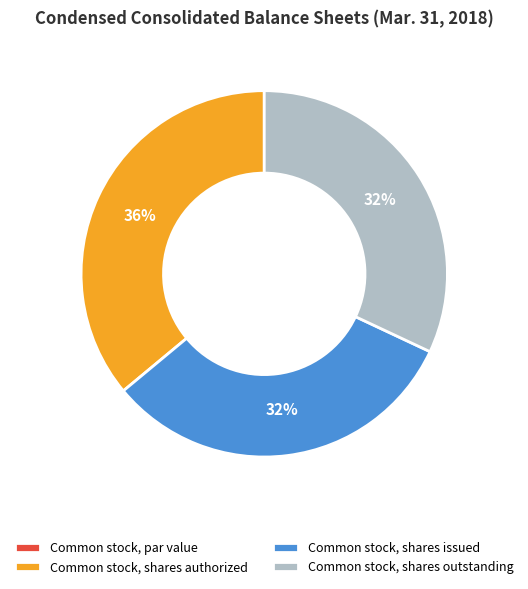

Do Common stock, shares issued and Common stock, shares outstanding together represent more than half of the pie?

Yes